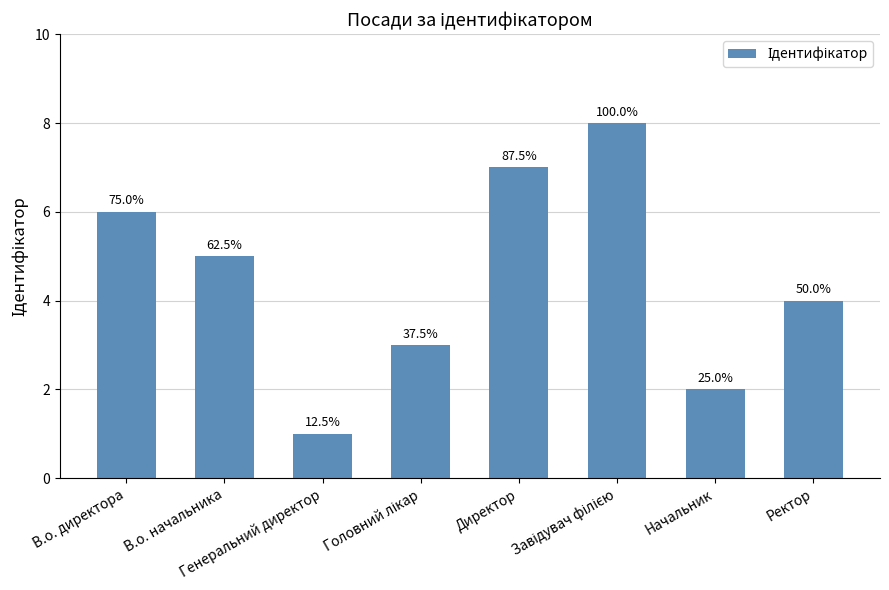

Rank the categories by value from highest to lowest.

Завідувач філією, Директор, В.о. директора, В.о. начальника, Ректор, Головний лікар, Начальник, Генеральний директор